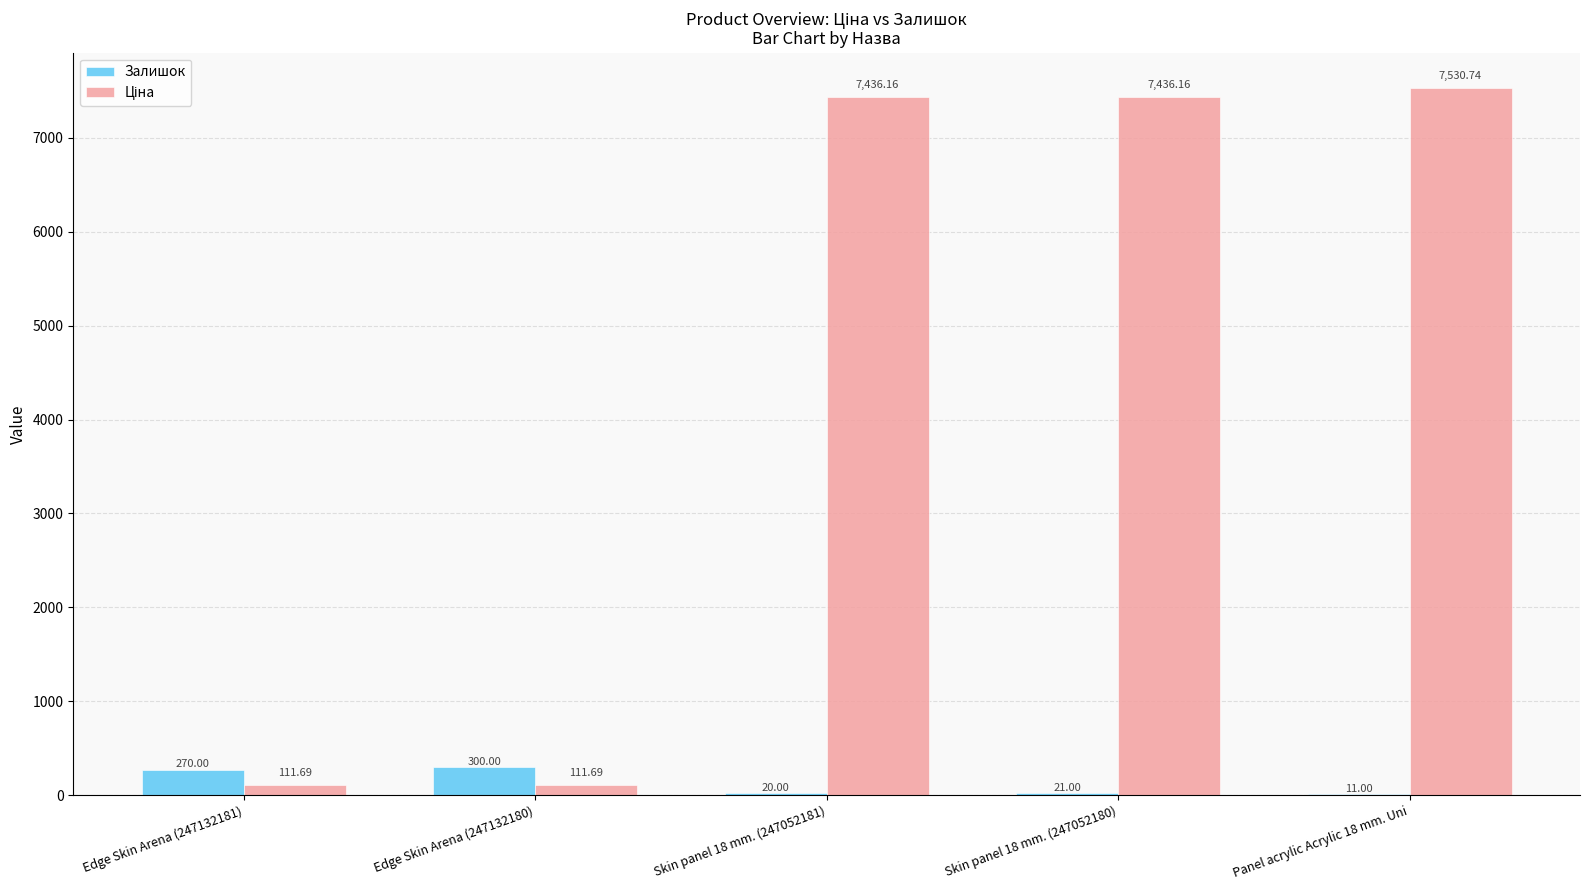

What is the sum of all Залишок values?

622.0